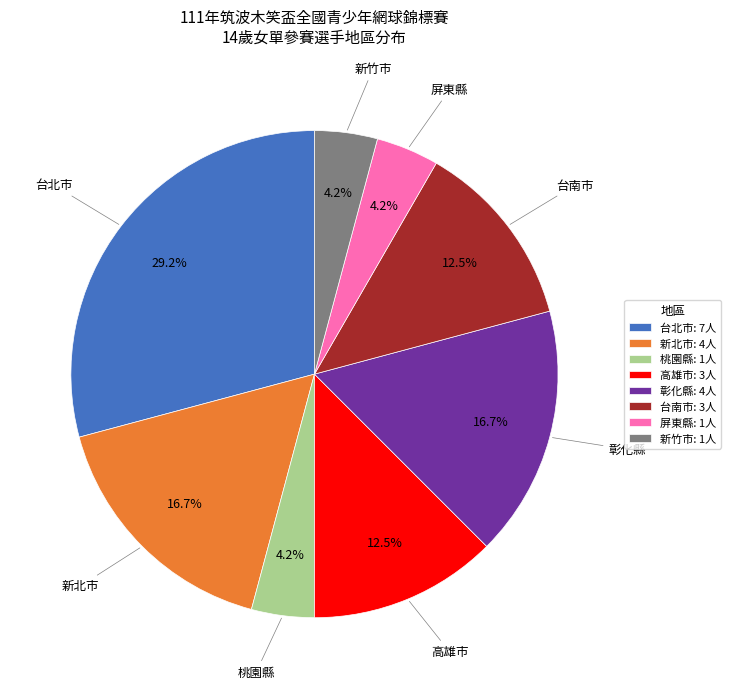

How much of the chart is everything except 新竹市: 1人?

95.8%